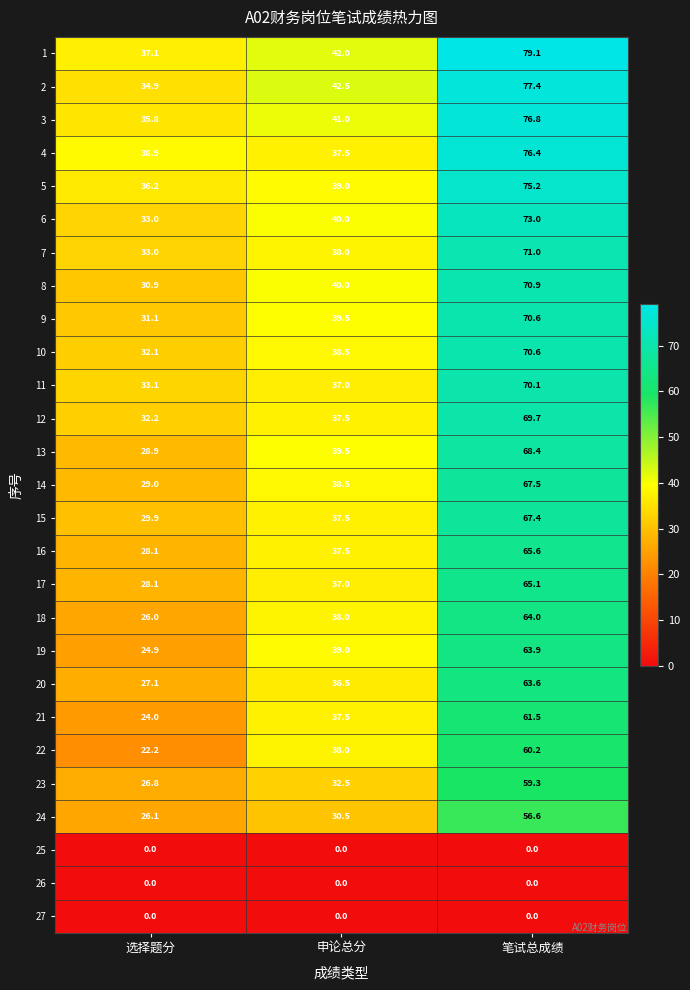

Which series changed the most between 选择题分 and 申论总分?

22